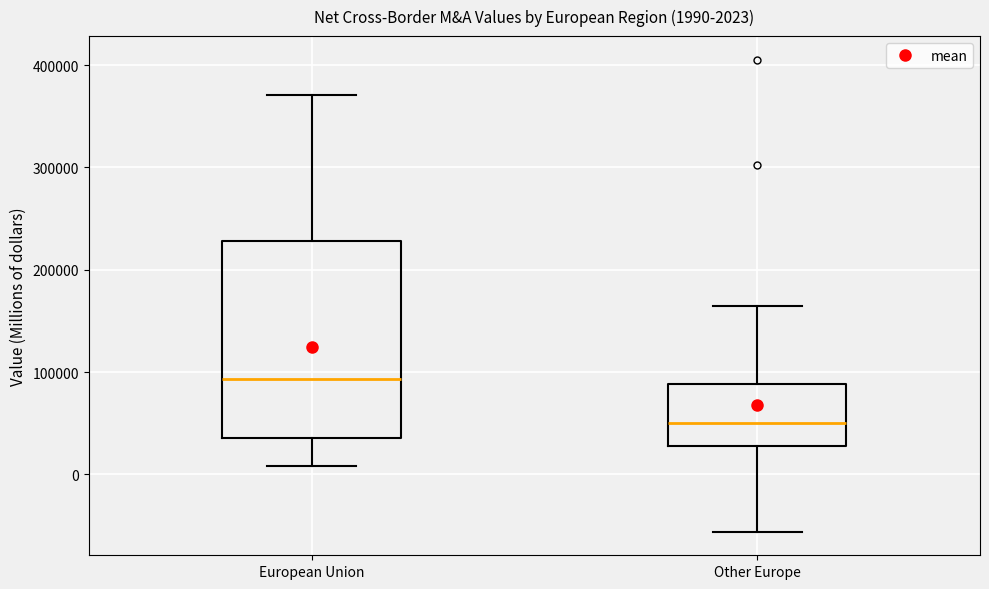

Which box has the lowest median line?

Other Europe